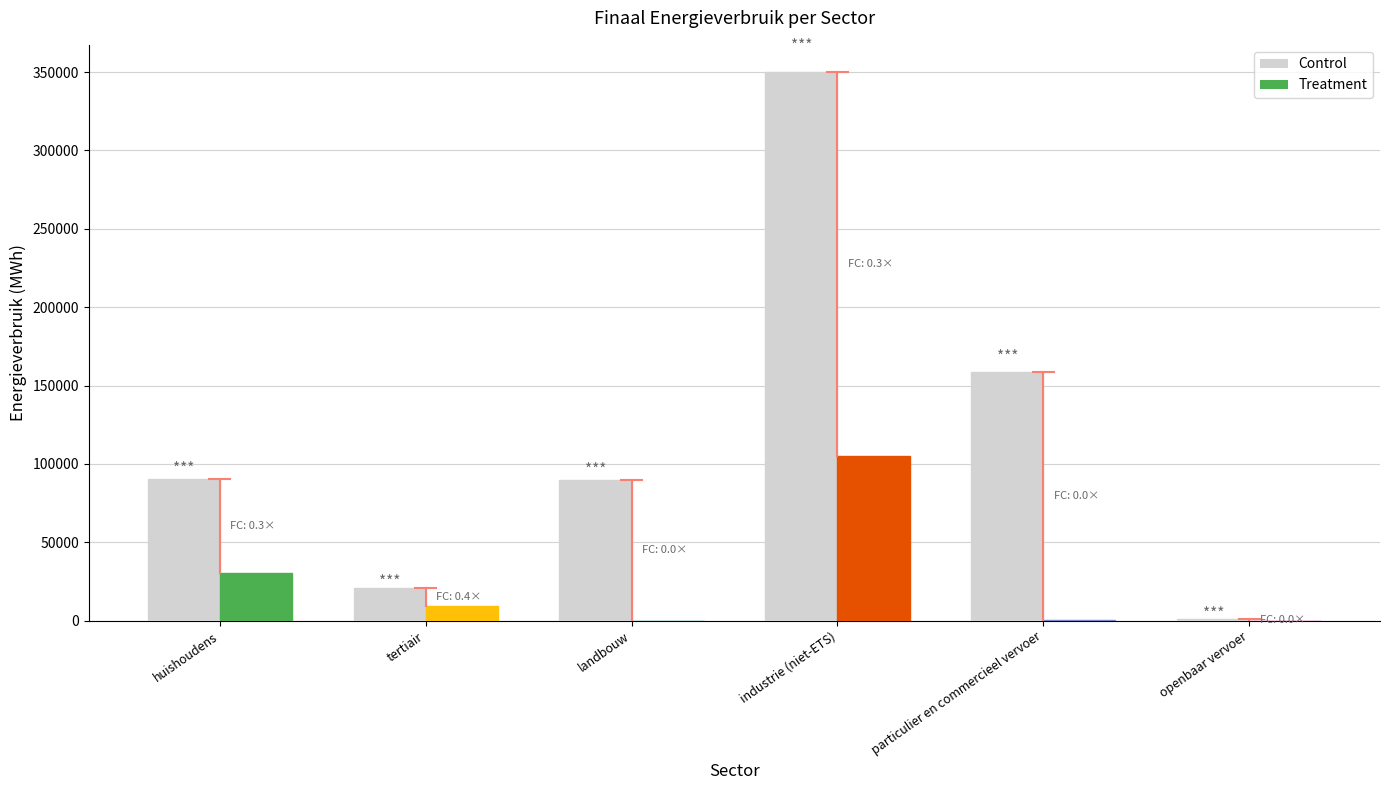

What position from the right is industrie (niet-ETS)?

3